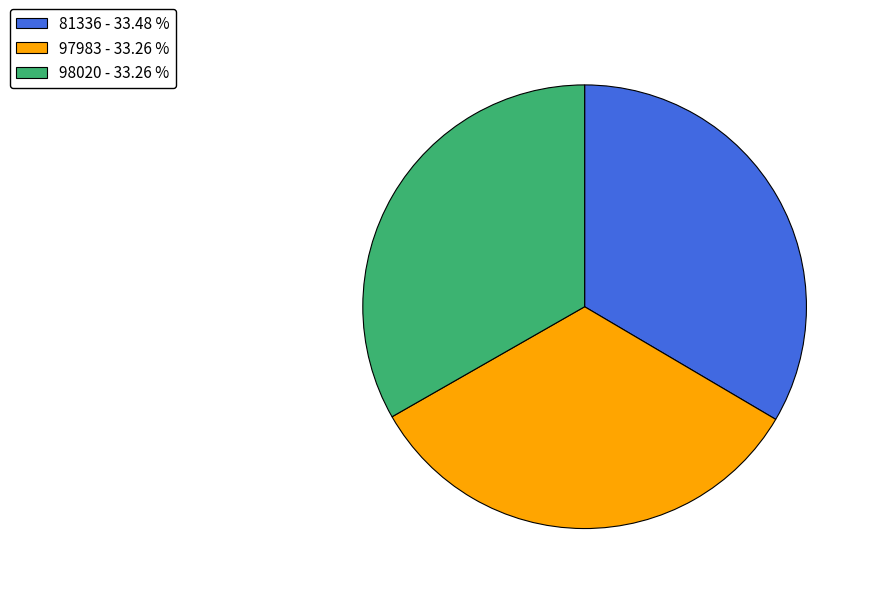

How many segments does this pie chart have?

3